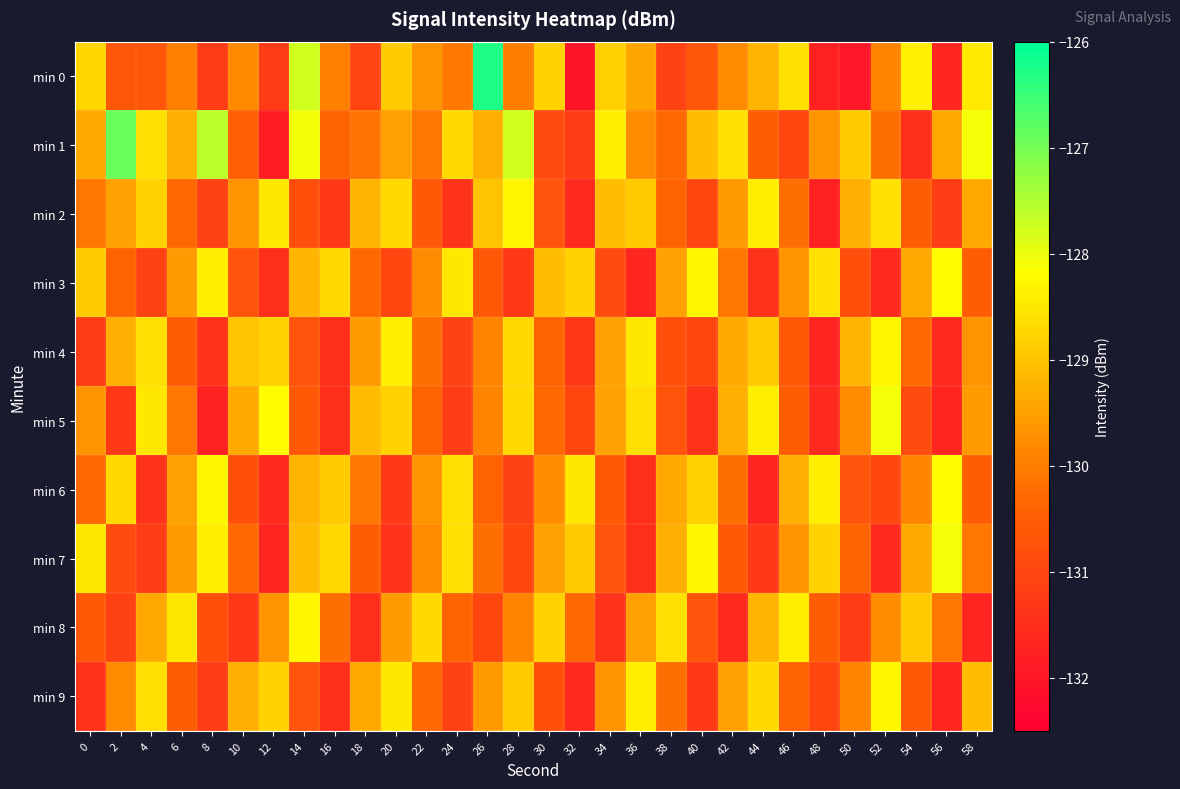

Reading left to right, extract all data points from this chart.

min 0: 0=-128.8	2=-130.6	4=-130.7	6=-130.0	8=-131.2	10=-129.8	12=-131.2	14=-127.8	16=-130.0	18=-131.1	20=-128.9	22=-129.7	24=-130.0	26=-126.3	28=-130.0	30=-128.8	32=-132.0	34=-128.8	36=-129.4	38=-131.1	40=-130.7	42=-129.8	44=-129.2	46=-128.6	48=-131.7	50=-132.0	52=-129.9	54=-128.4	56=-131.7	58=-128.5
min 1: 0=-129.4	2=-126.9	4=-128.6	6=-129.3	8=-127.6	10=-130.5	12=-131.8	14=-128.1	16=-130.4	18=-130.1	20=-129.5	22=-130.1	24=-128.7	26=-129.3	28=-127.8	30=-130.9	32=-131.2	34=-128.4	36=-129.8	38=-130.3	40=-129.1	42=-128.6	44=-130.5	46=-131.0	48=-129.7	50=-128.9	52=-130.2	54=-131.5	56=-129.4	58=-128.1
min 2: 0=-130.1	2=-129.5	4=-128.8	6=-130.3	8=-131.1	10=-129.7	12=-128.5	14=-130.8	16=-131.3	18=-129.2	20=-128.7	22=-130.6	24=-131.4	26=-129.0	28=-128.3	30=-130.7	32=-131.6	34=-129.1	36=-128.9	38=-130.4	40=-131.0	42=-129.6	44=-128.4	46=-130.2	48=-131.8	50=-129.3	52=-128.6	54=-130.5	56=-131.2	58=-129.4
min 3: 0=-128.9	2=-130.4	4=-131.1	6=-129.6	8=-128.4	10=-130.7	12=-131.5	14=-129.2	16=-128.7	18=-130.3	20=-131.0	22=-129.8	24=-128.5	26=-130.6	28=-131.3	30=-129.1	32=-128.8	34=-130.9	36=-131.7	38=-129.5	40=-128.3	42=-130.1	44=-131.4	46=-129.7	48=-128.6	50=-130.8	52=-131.6	54=-129.4	56=-128.2	58=-130.5
min 4: 0=-131.2	2=-129.3	4=-128.6	6=-130.5	8=-131.4	10=-129.0	12=-128.8	14=-130.7	16=-131.5	18=-129.6	20=-128.4	22=-130.2	24=-131.1	26=-129.9	28=-128.7	30=-130.4	32=-131.3	34=-129.5	36=-128.5	38=-130.8	40=-131.0	42=-129.4	44=-128.9	46=-130.6	48=-131.7	50=-129.2	52=-128.3	54=-130.3	56=-131.6	58=-129.7
min 5: 0=-129.7	2=-131.3	4=-128.5	6=-130.1	8=-131.8	10=-129.4	12=-128.2	14=-130.6	16=-131.5	18=-129.1	20=-128.8	22=-130.4	24=-131.2	26=-129.9	28=-128.7	30=-130.3	32=-131.0	34=-129.5	36=-128.6	38=-130.7	40=-131.4	42=-129.3	44=-128.4	46=-130.5	48=-131.6	50=-129.8	52=-128.1	54=-130.9	56=-131.7	58=-129.6
min 6: 0=-130.3	2=-128.7	4=-131.4	6=-129.5	8=-128.3	10=-130.8	12=-131.6	14=-129.2	16=-128.9	18=-130.1	20=-131.3	22=-129.7	24=-128.6	26=-130.4	28=-131.1	30=-129.8	32=-128.5	34=-130.6	36=-131.5	38=-129.4	40=-128.8	42=-130.2	44=-131.7	46=-129.3	48=-128.4	50=-130.7	52=-131.0	54=-129.9	56=-128.2	58=-130.5
min 7: 0=-128.5	2=-130.9	4=-131.2	6=-129.6	8=-128.4	10=-130.3	12=-131.7	14=-129.1	16=-128.7	18=-130.5	20=-131.4	22=-129.8	24=-128.6	26=-130.2	28=-131.0	30=-129.5	32=-128.9	34=-130.7	36=-131.5	38=-129.3	40=-128.3	42=-130.6	44=-131.3	46=-129.7	48=-128.8	50=-130.4	52=-131.6	54=-129.4	56=-128.1	58=-130.1
min 8: 0=-130.6	2=-131.1	4=-129.4	6=-128.5	8=-130.8	10=-131.3	12=-129.7	14=-128.3	16=-130.2	18=-131.5	20=-129.6	22=-128.7	24=-130.4	26=-131.0	28=-129.9	30=-128.8	32=-130.3	34=-131.4	36=-129.5	38=-128.6	40=-130.7	42=-131.6	44=-129.2	46=-128.4	48=-130.5	50=-131.2	52=-129.8	54=-128.9	56=-130.1	58=-131.7
min 9: 0=-131.4	2=-129.8	4=-128.6	6=-130.5	8=-131.2	10=-129.3	12=-128.8	14=-130.7	16=-131.5	18=-129.4	20=-128.5	22=-130.3	24=-131.1	26=-129.6	28=-128.9	30=-130.8	32=-131.6	34=-129.7	36=-128.4	38=-130.2	40=-131.3	42=-129.5	44=-128.7	46=-130.4	48=-131.0	50=-129.9	52=-128.3	54=-130.6	56=-131.7	58=-129.1